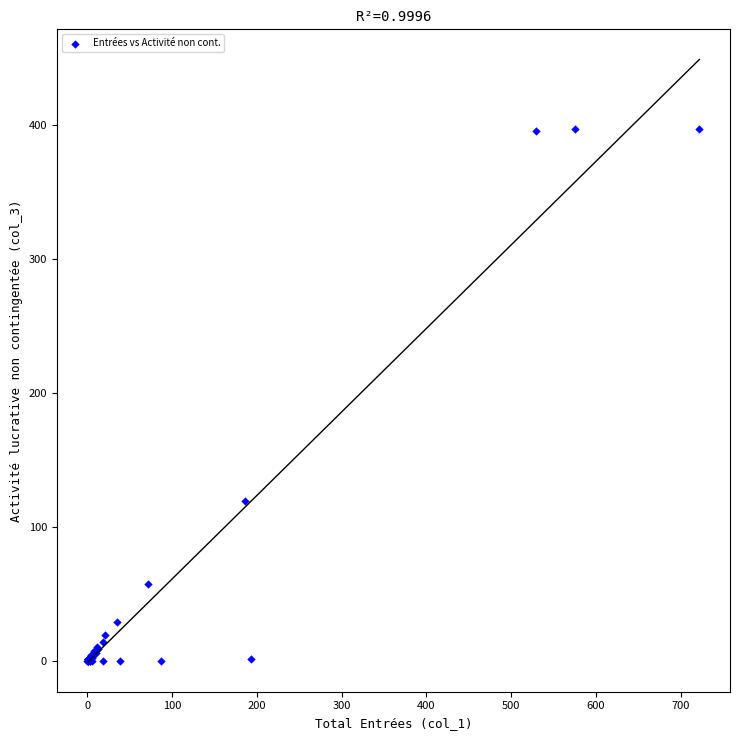

What Y value in the scatter plot is closest to 198?

119